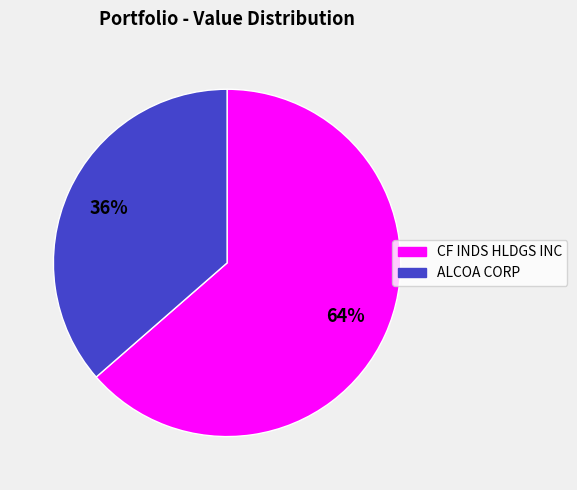

Is it true that CF INDS HLDGS INC is 64% of the pie?

True